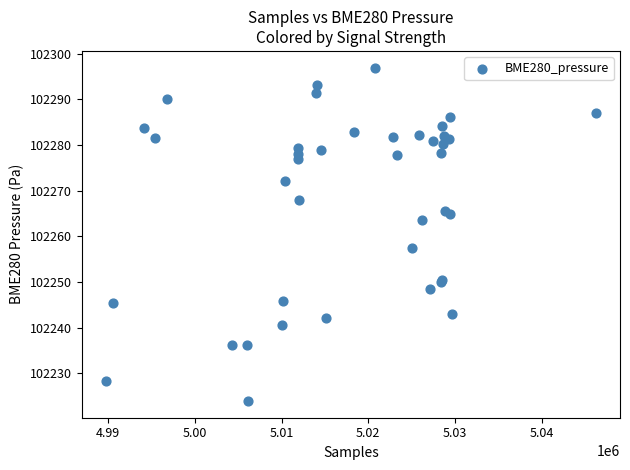

What Y value in the scatter plot is closest to 102260?

102257.4